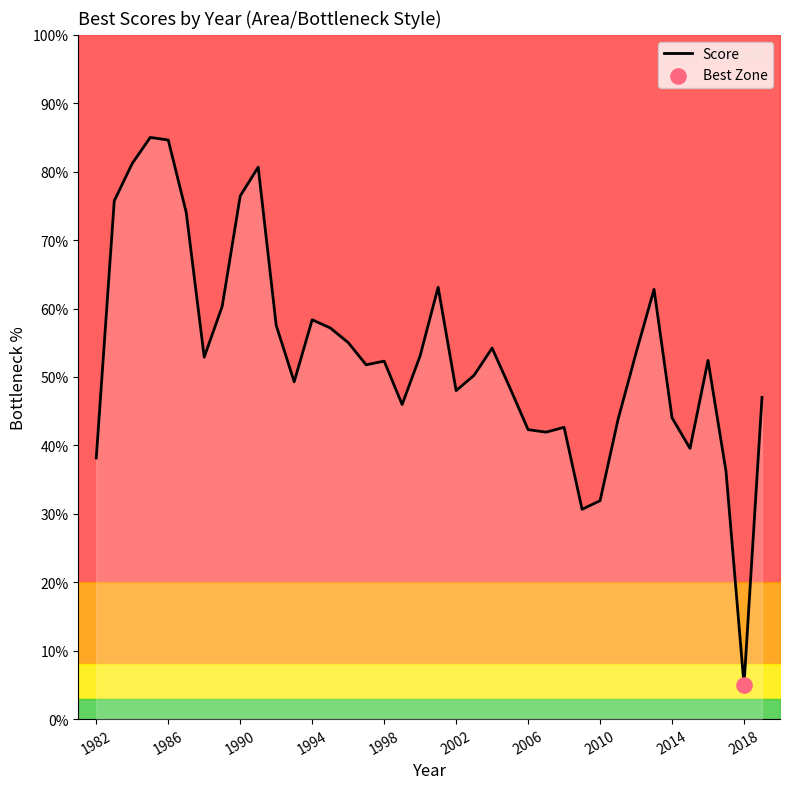

Is it true that Score equals 48.0 at 2002?

True